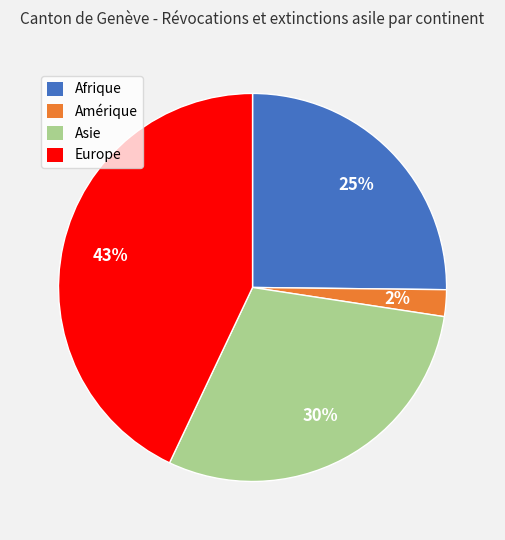

To the nearest percent, what is the difference between the largest and smallest slice percentages?

41%